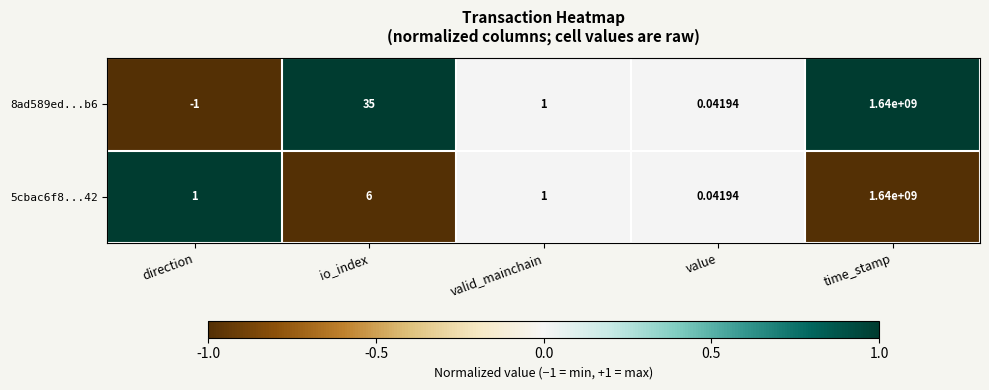

How many categories are shown in the chart?

5